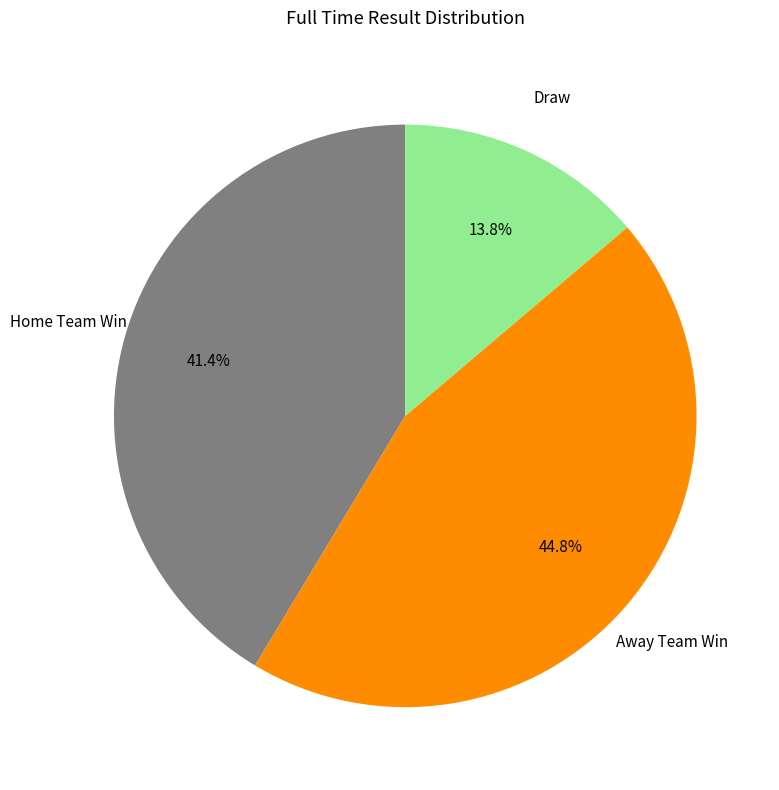

Does Away Team Win represent more than half of the total?

No